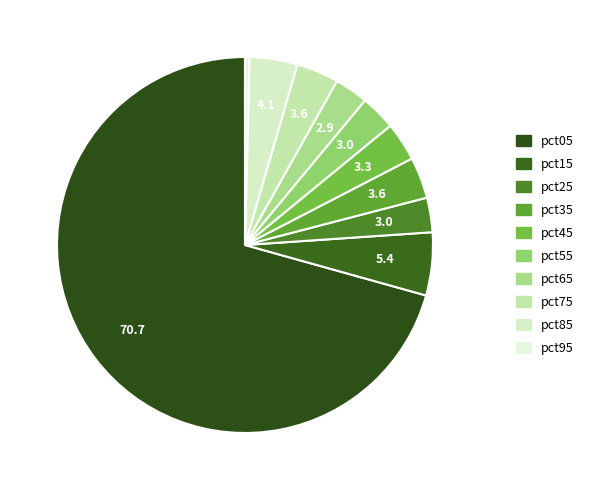

Which category has the biggest portion of the pie?

pct05